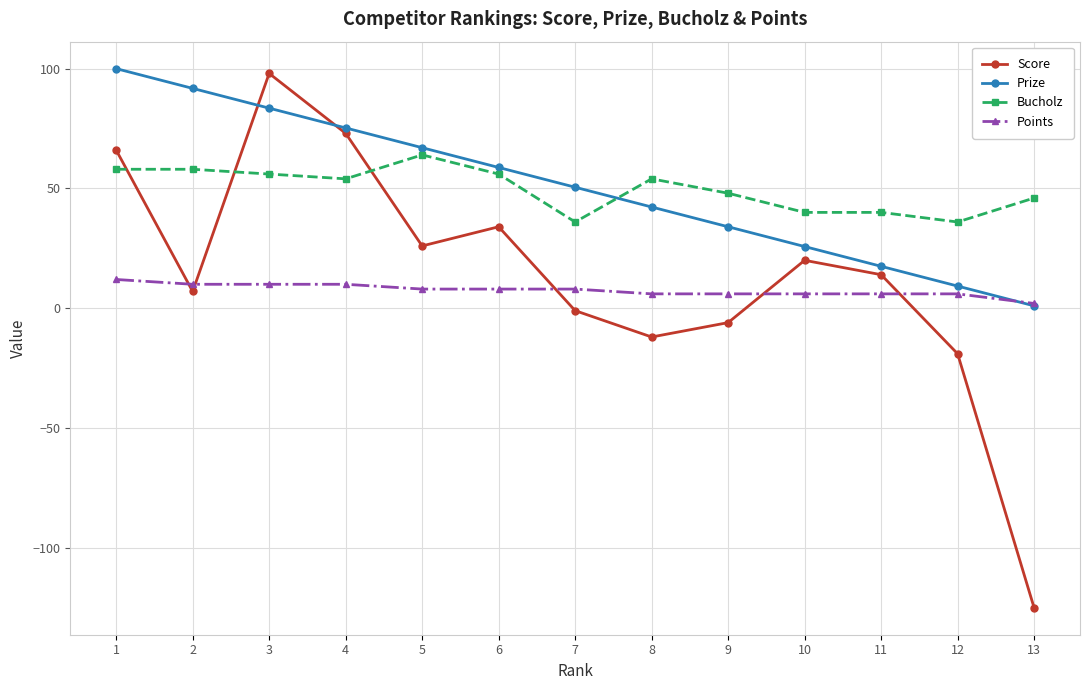

Is this an area chart (filled region under the line)?

No